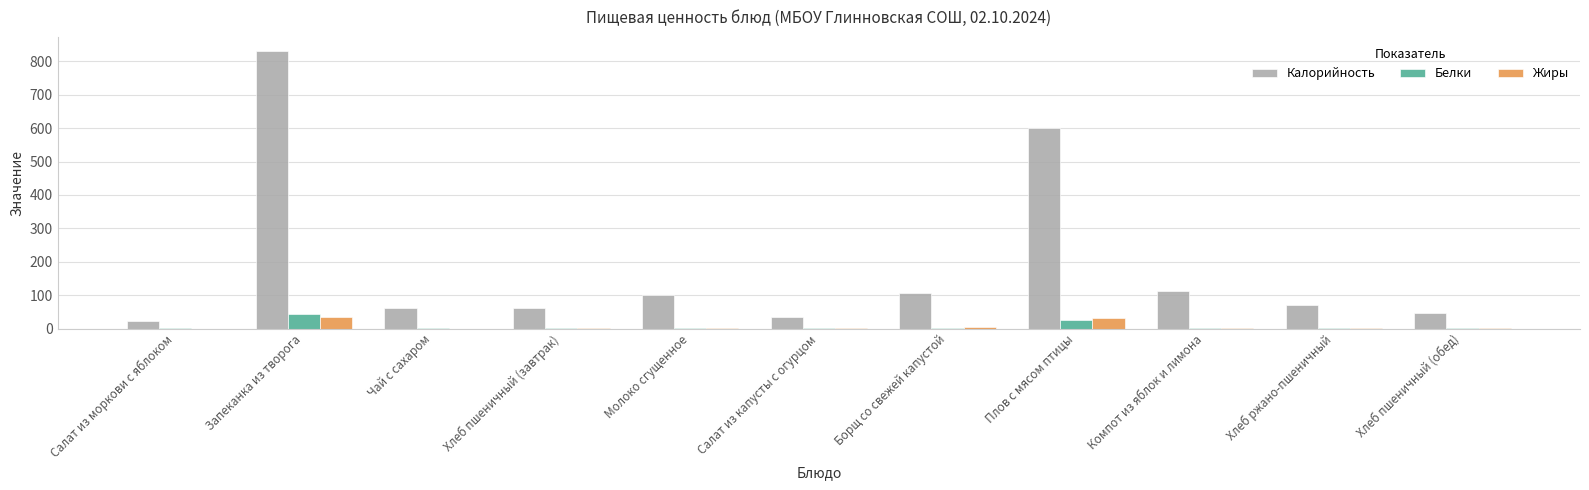

The value of Белки at Чай с сахаром is 0.2. True or false?

True